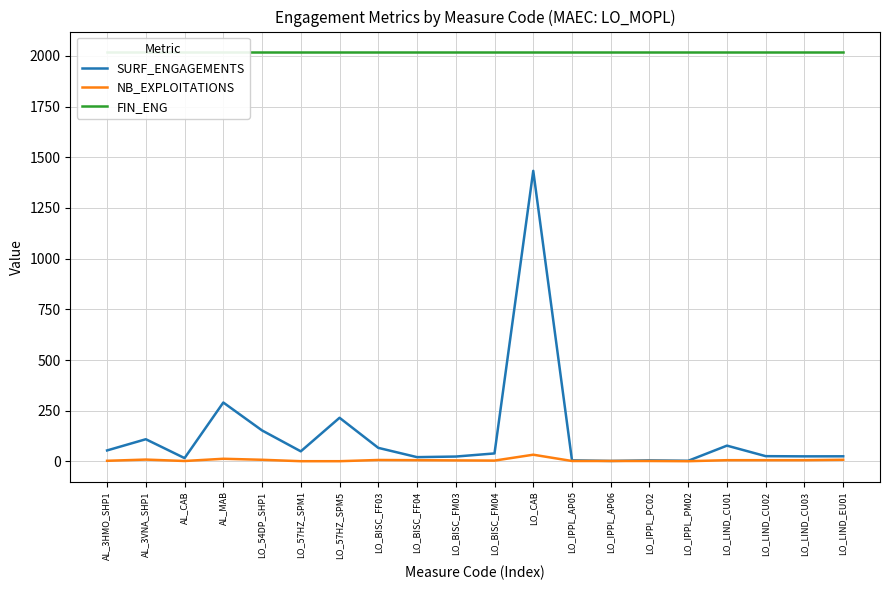

How many values in the SURF_ENGAGEMENTS series are below 39?

10